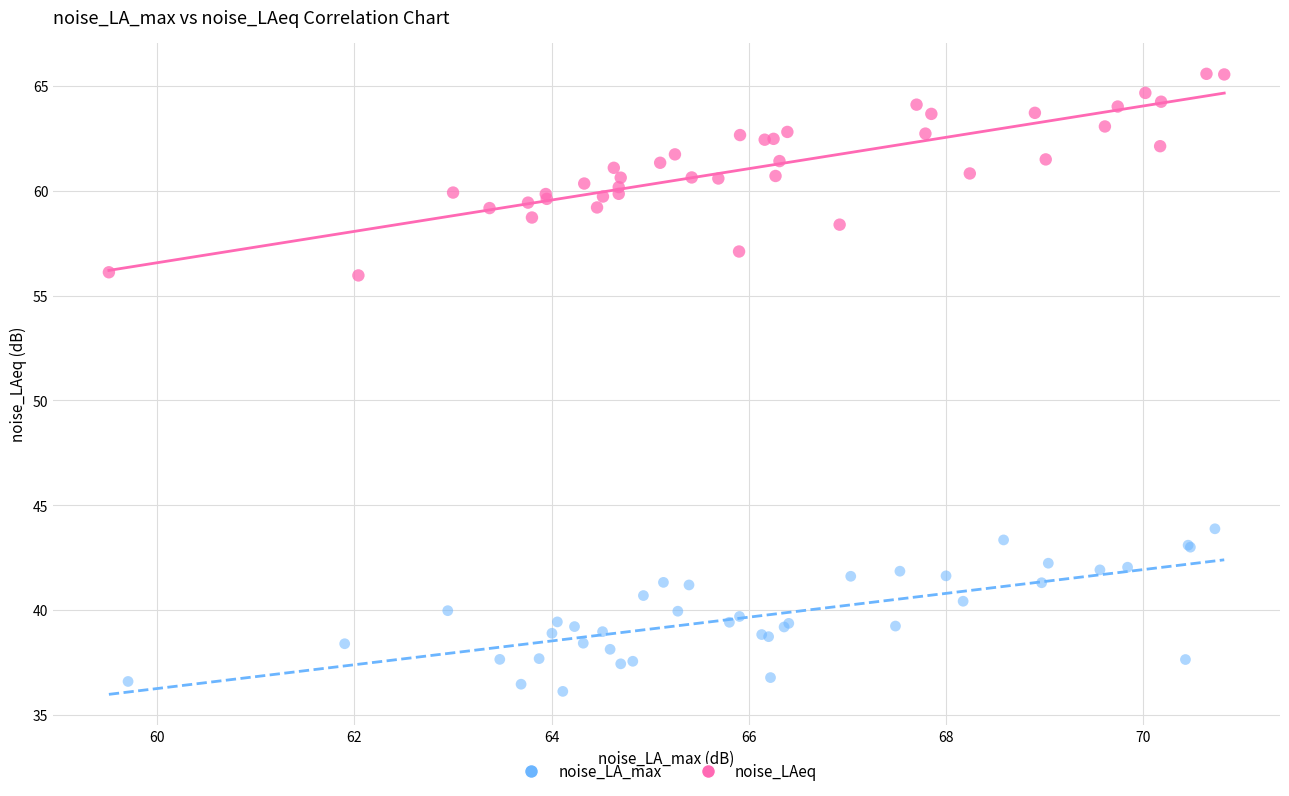

Which series reaches the maximum Y coordinate?

noise_LAeq